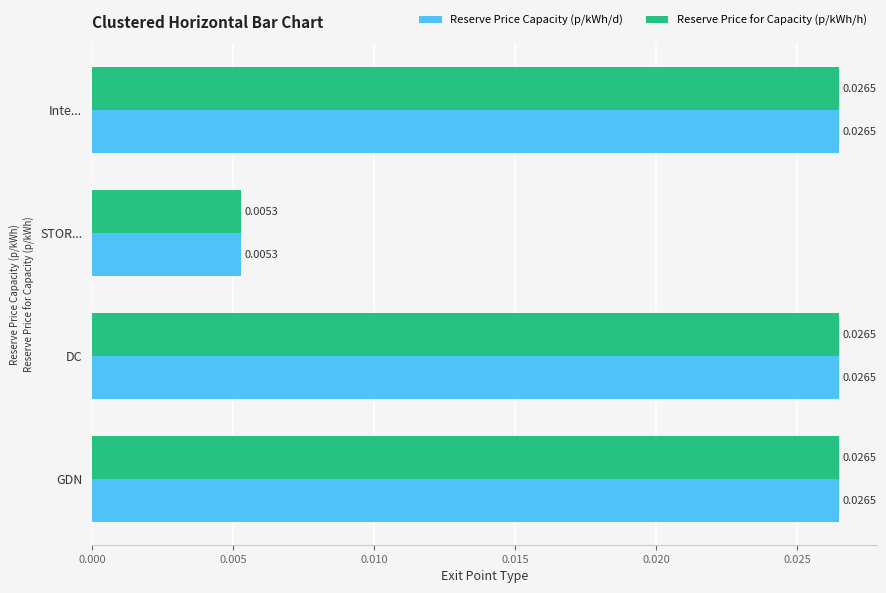

What are all the series names shown in the legend?

Reserve Price Capacity (p/kWh/d), Reserve Price for Capacity (p/kWh/h)